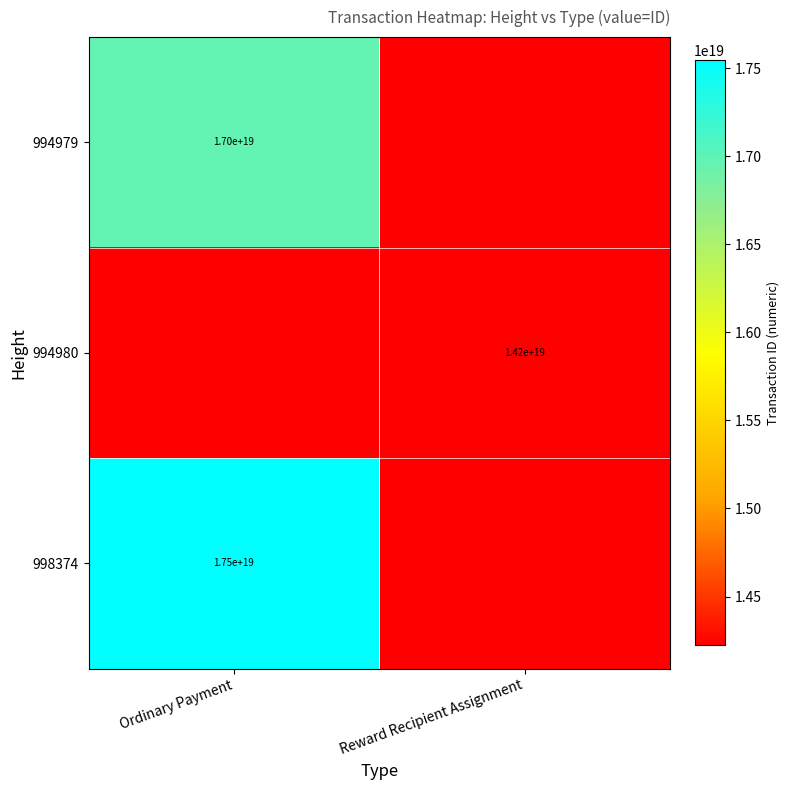

The 998374 series shows 9389091632201490432 at Ordinary Payment. True or false?

False